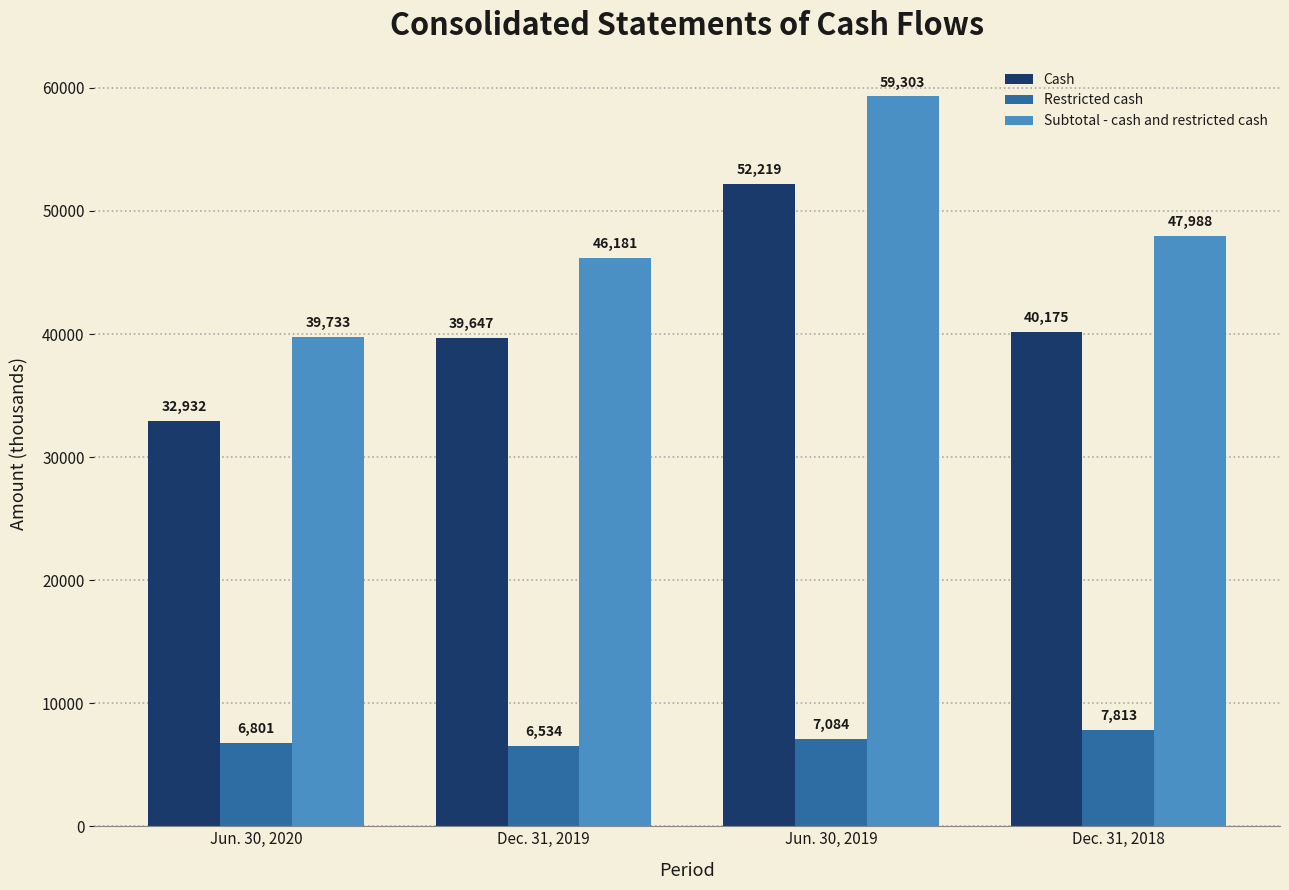

Reading left to right, what are all the values shown in this chart?

Cash: Jun. 30, 2020=32932	Dec. 31, 2019=39647	Jun. 30, 2019=52219	Dec. 31, 2018=40175
Restricted cash: Jun. 30, 2020=6801	Dec. 31, 2019=6534	Jun. 30, 2019=7084	Dec. 31, 2018=7813
Subtotal - cash and restricted cash: Jun. 30, 2020=39733	Dec. 31, 2019=46181	Jun. 30, 2019=59303	Dec. 31, 2018=47988